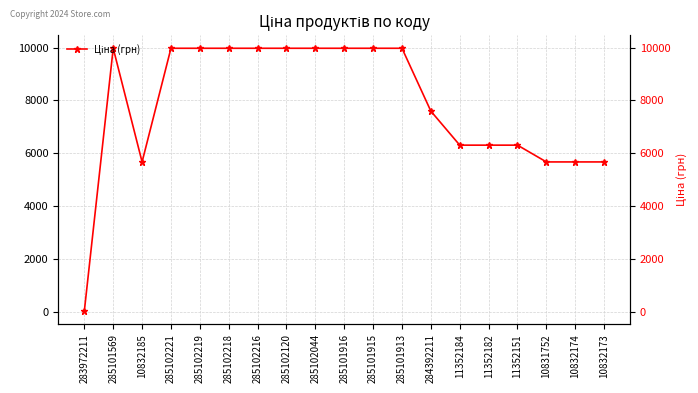

At which category does the chart reach its peak across all series?

285101569